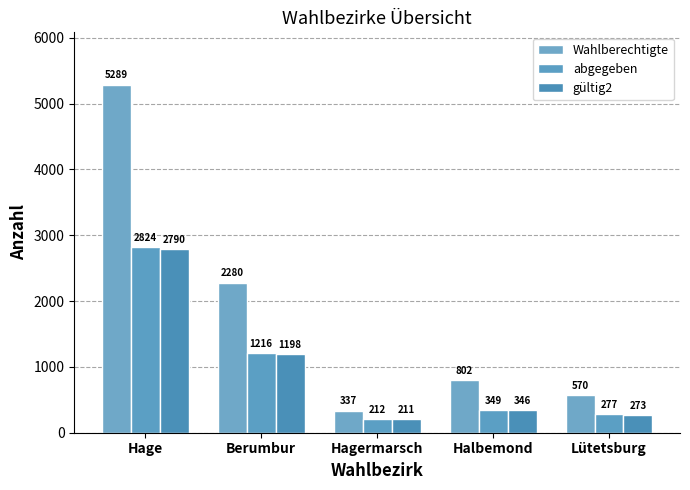

What position from the left is Hage?

1